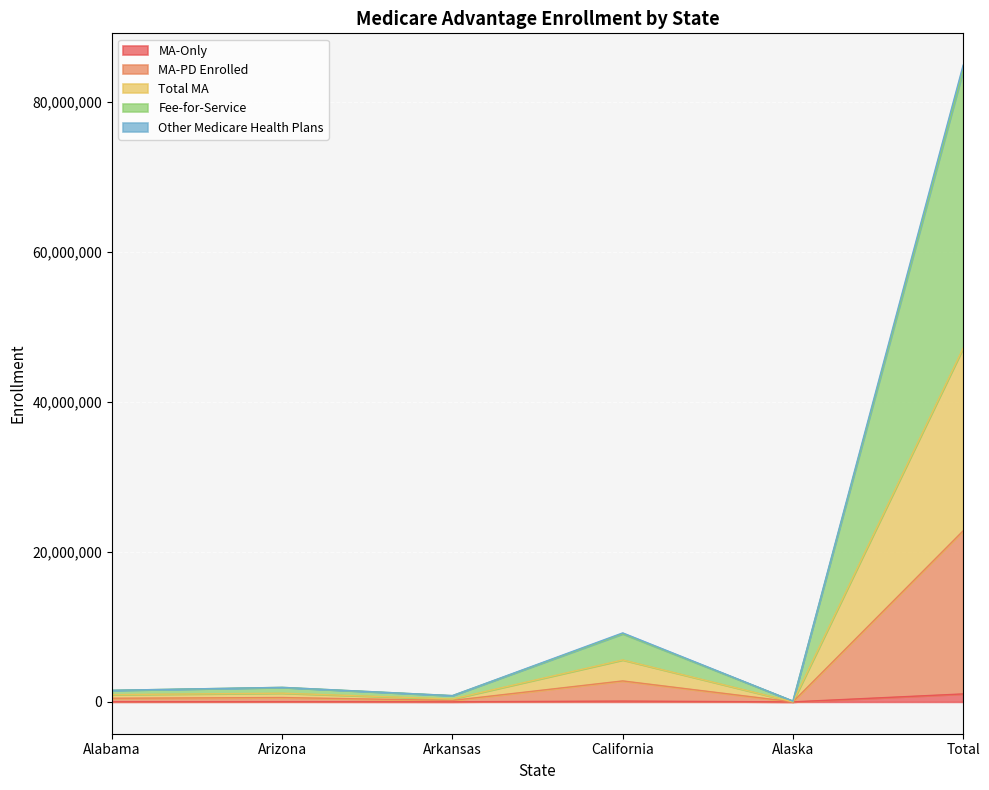

What are all the series names shown in the legend?

MA-Only, MA-PD Enrolled, Total MA, Fee-for-Service, Other Medicare Health Plans